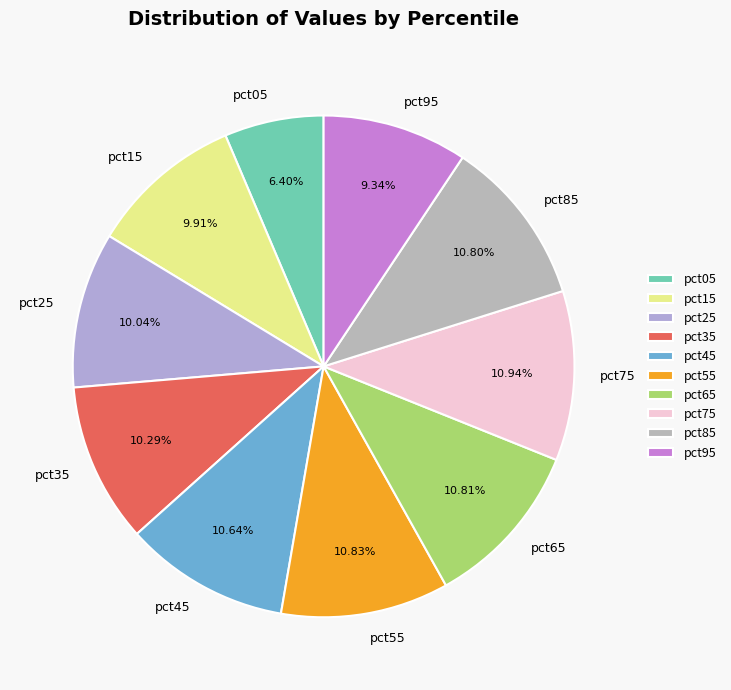

Between pct95 and pct15, which is larger?

pct15